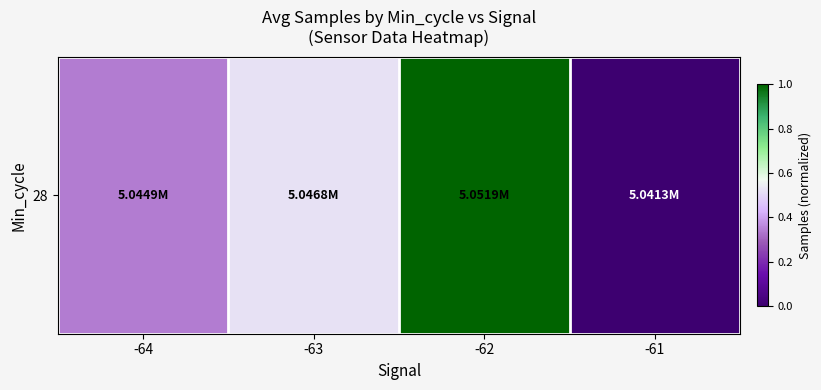

How many distinct data groups are displayed?

1